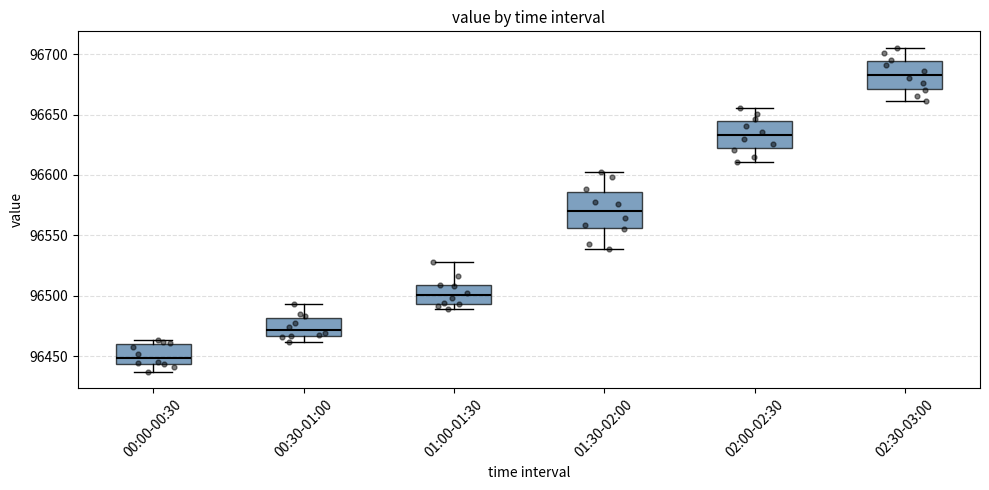

Comparing the boxes themselves (not the whiskers), which one is the tallest?

01:30-02:00